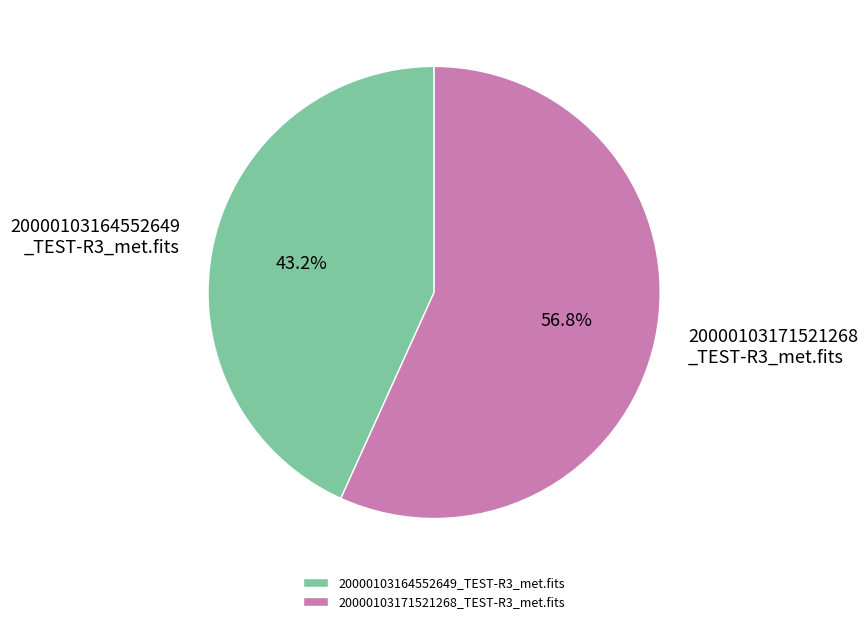

Is it true that 20000103171521268_TEST-R3_met.fits is 50% of the pie?

False